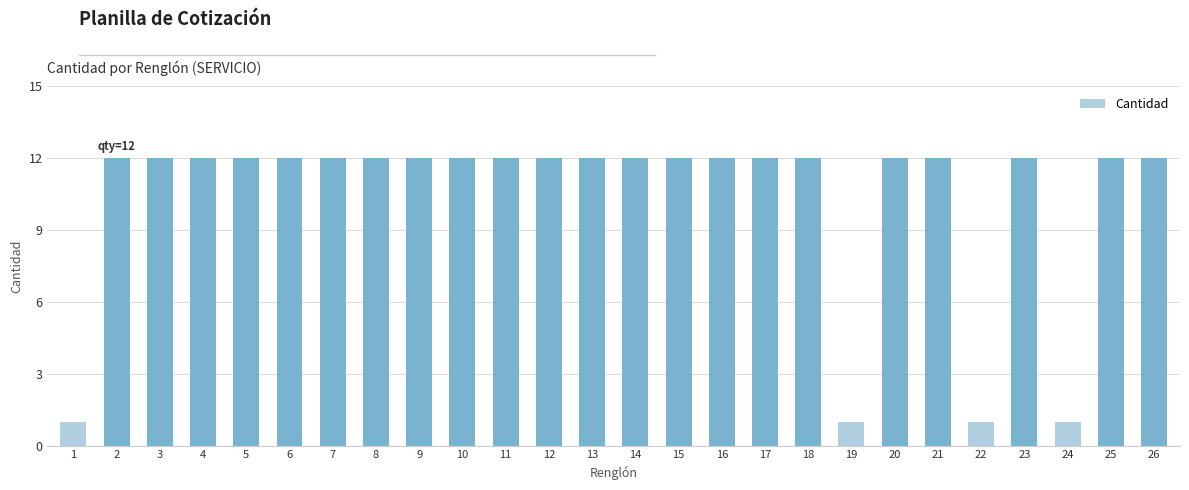

The chart shows a value of 5 at 10. True or false?

False